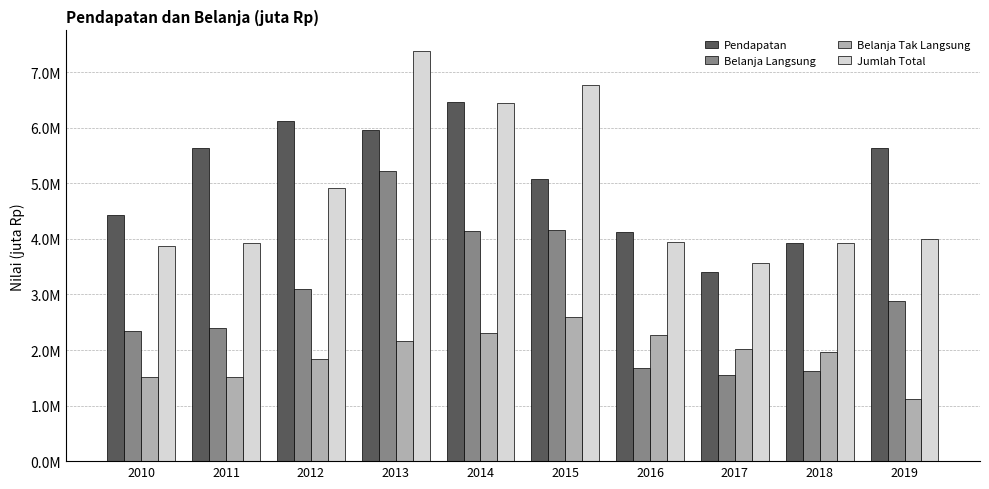

What value does the Belanja Langsung series have at 2018?

1619284.8